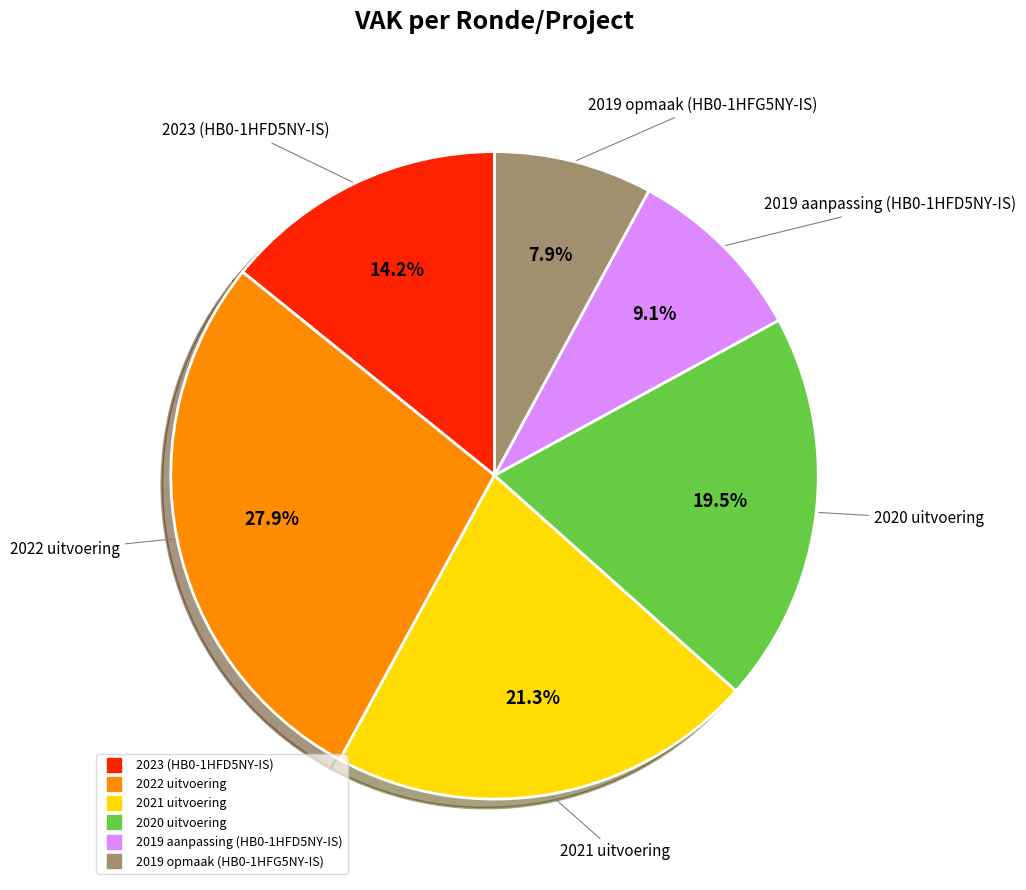

To the nearest percent, what is the average slice percentage?

17%